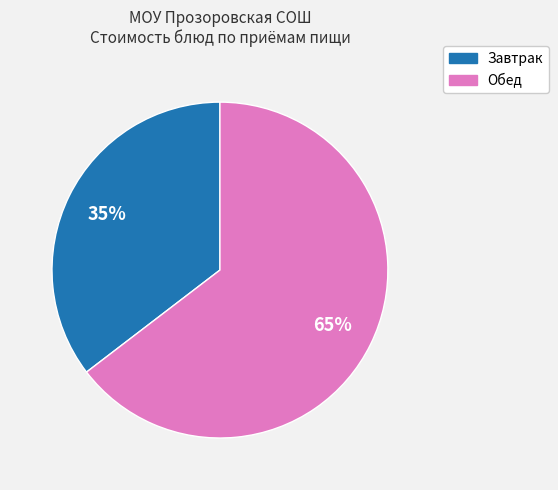

To the nearest percent, what is the average slice percentage?

50%